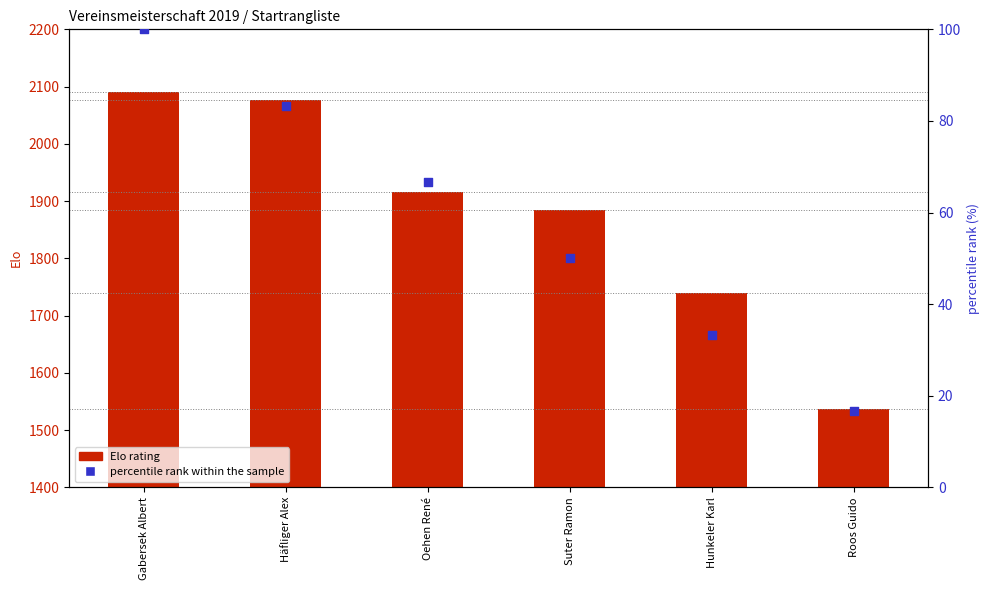

Which series reaches the maximum Y coordinate?

Elo rating